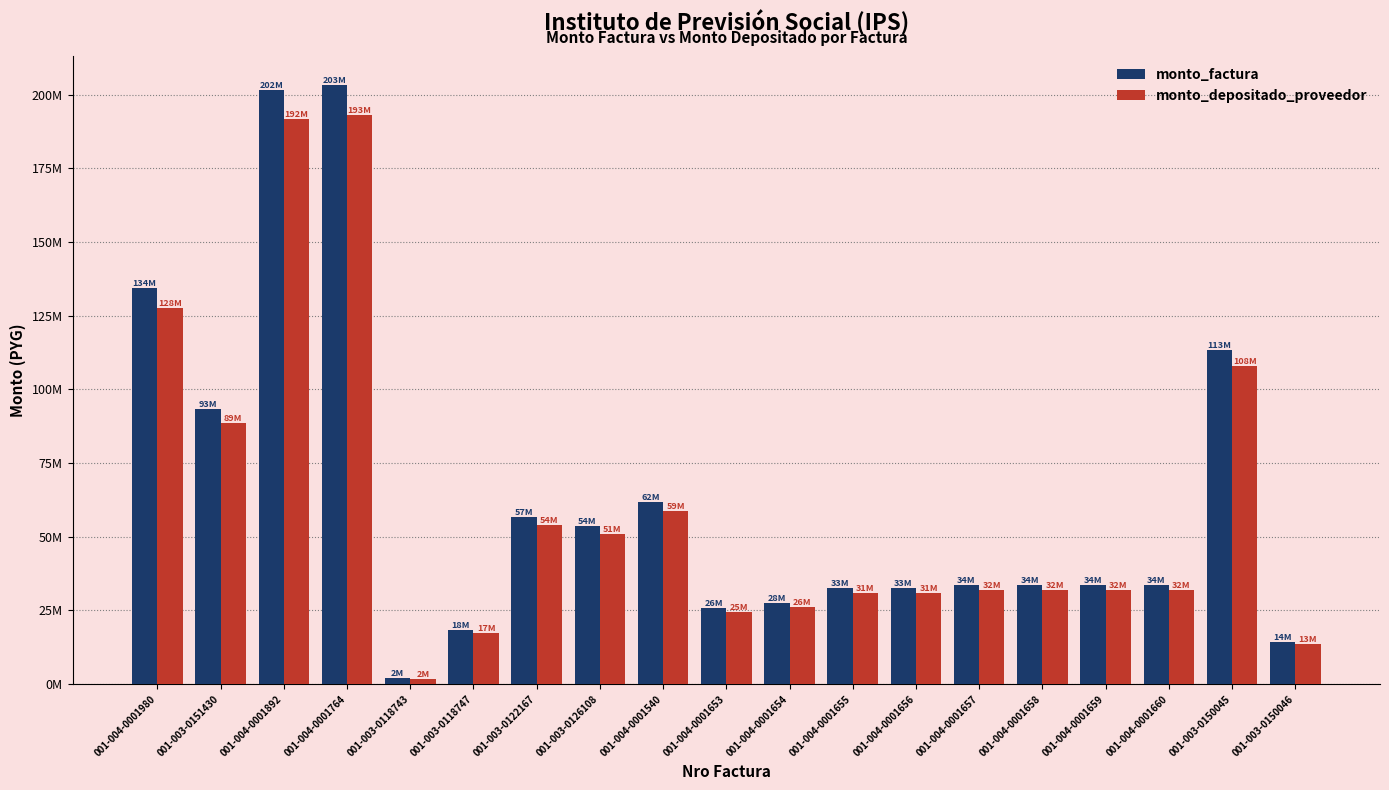

What is the label of the 6th bar from the right?

001-004-0001657